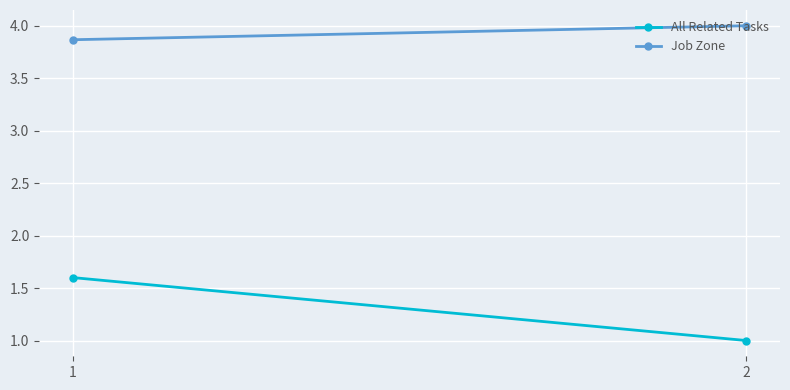

What is the value of the All Related Tasks point at the 1st from the left?

1.6